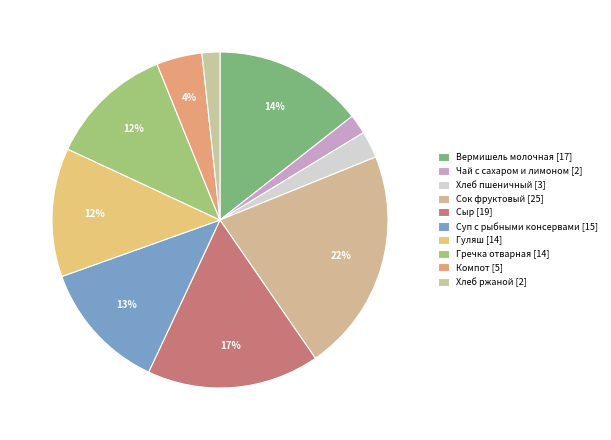

Count the number of slices in the pie.

10